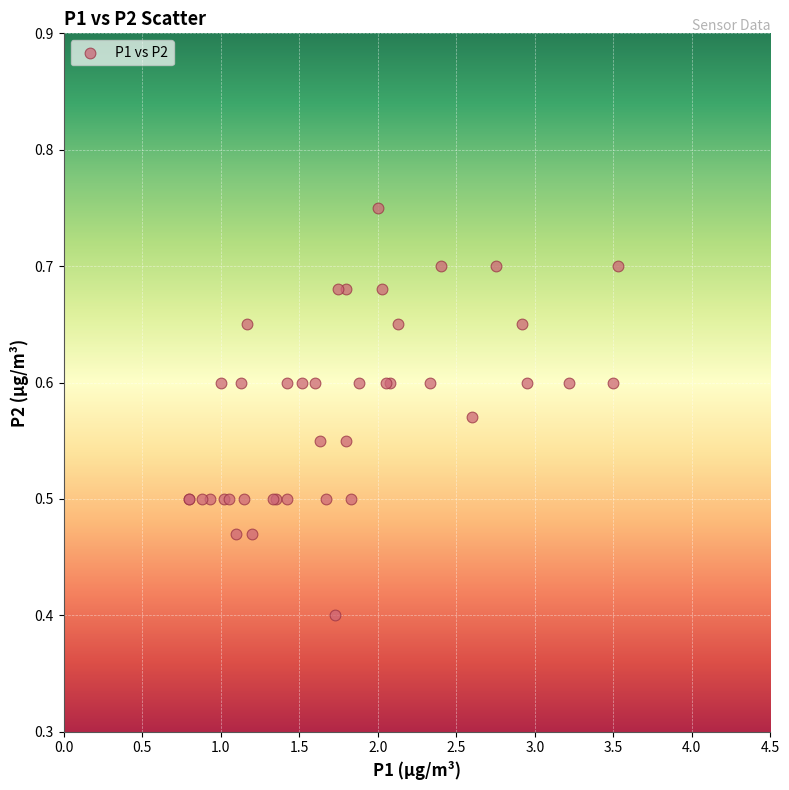

What Y value in the scatter plot is closest to 0?

0.4